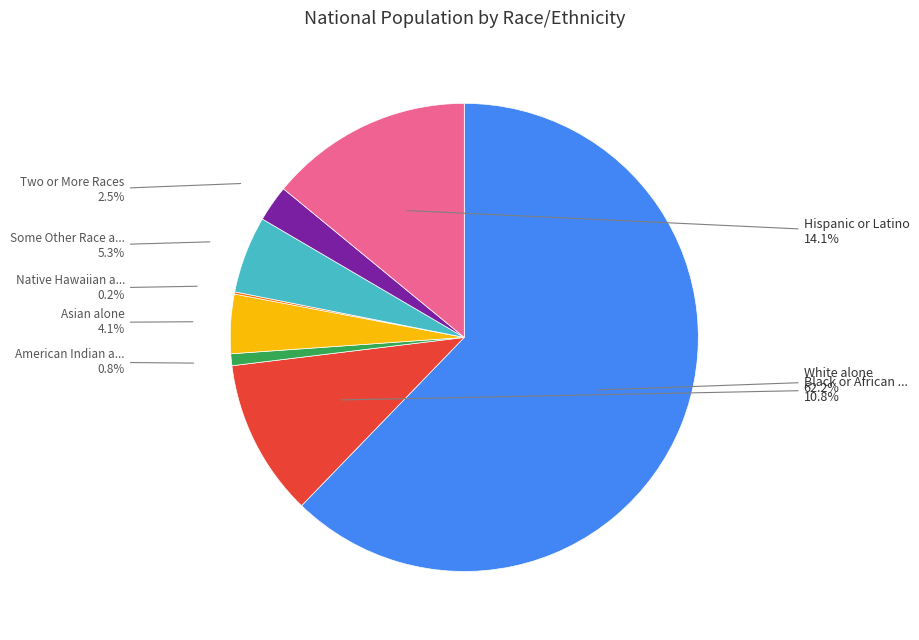

Does any single category account for the majority?

Yes